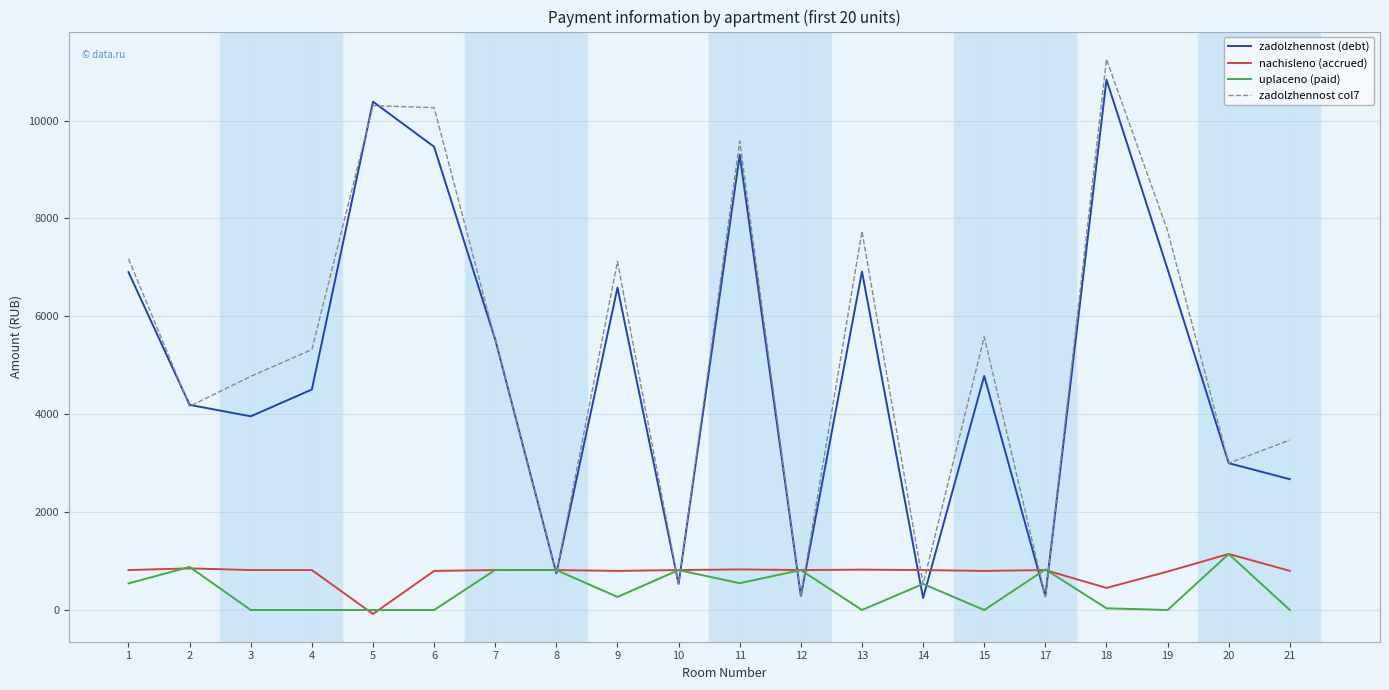

Which series changed the most between 3 and 7?

zadolzhennost (debt)